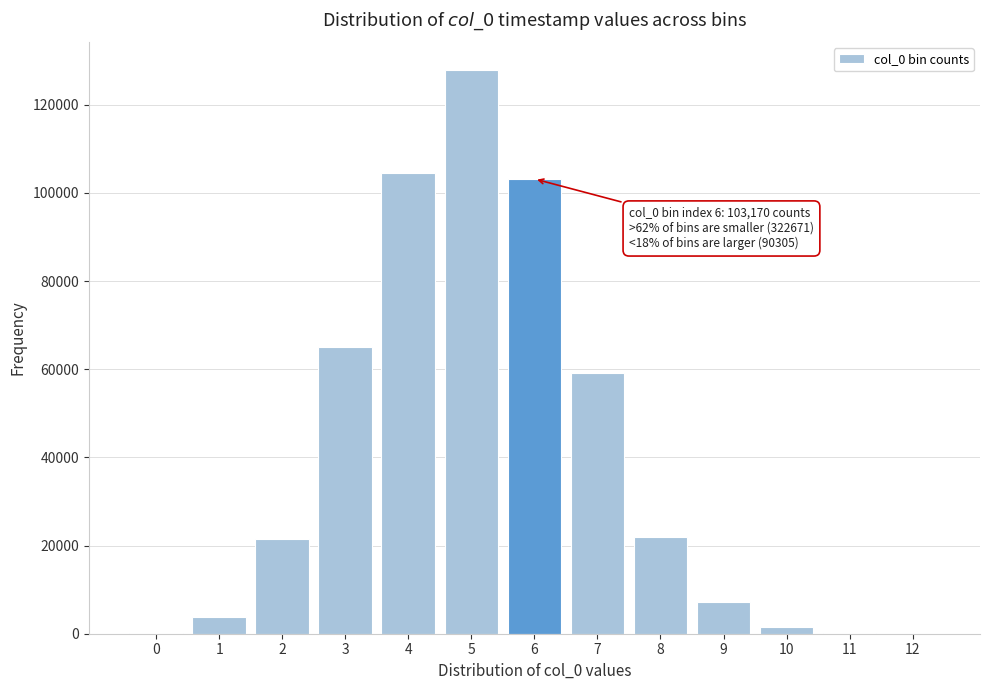

The value at 7 is 32201. True or false?

False